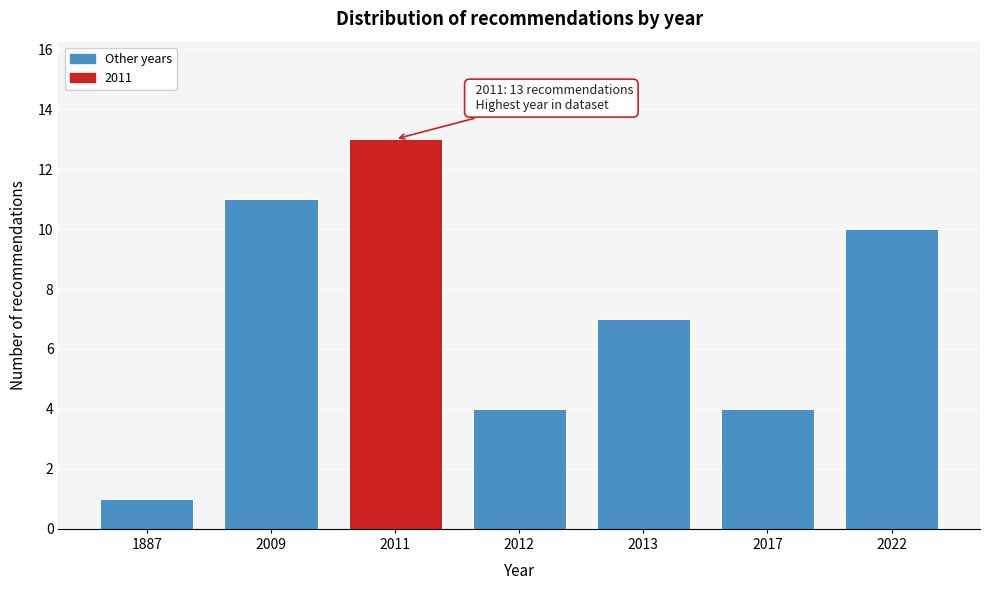

Reading left to right, list all the values displayed in this chart.

1	11	13	4	7	4	10